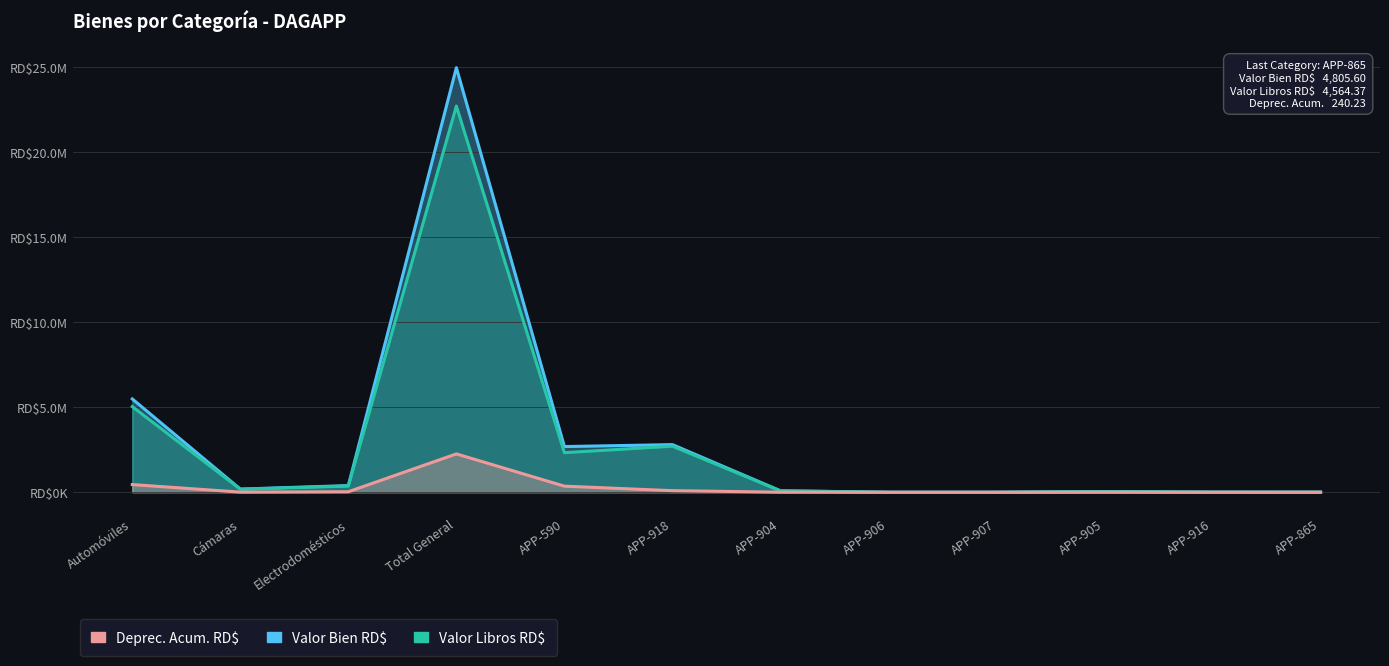

The Valor Bien RD$ series shows 270558.1 at Cámaras. True or false?

False